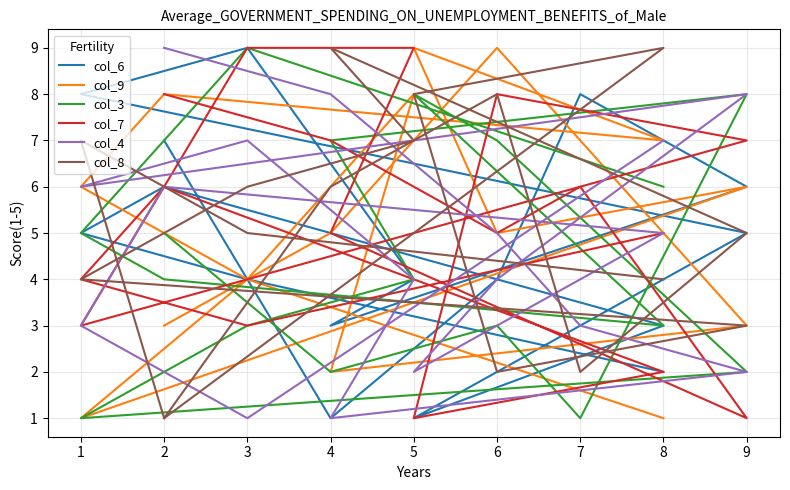

At which category does the chart reach its minimum across all series?

4